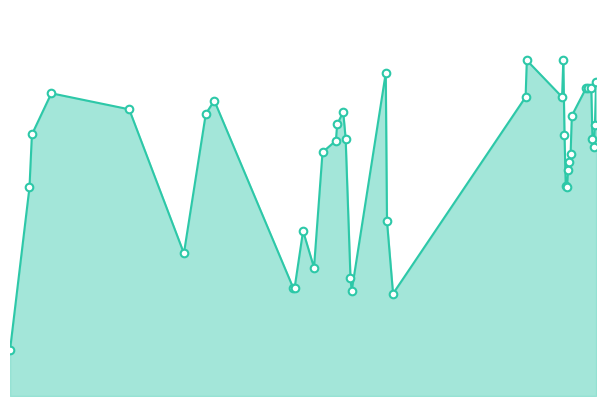

Does the chart have visible grid lines?

No